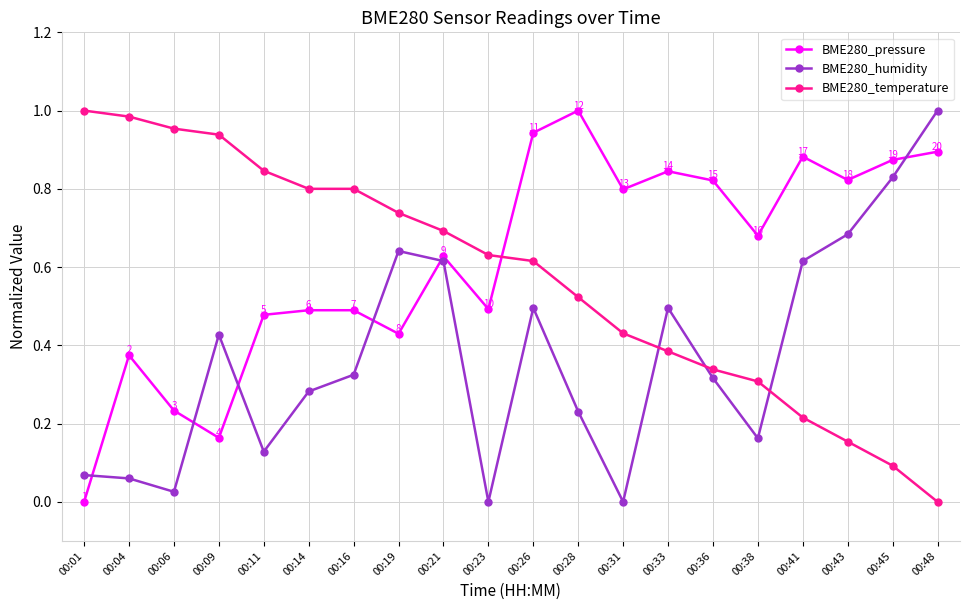

True or false: BME280_pressure has more than 0 interior local peaks.

True